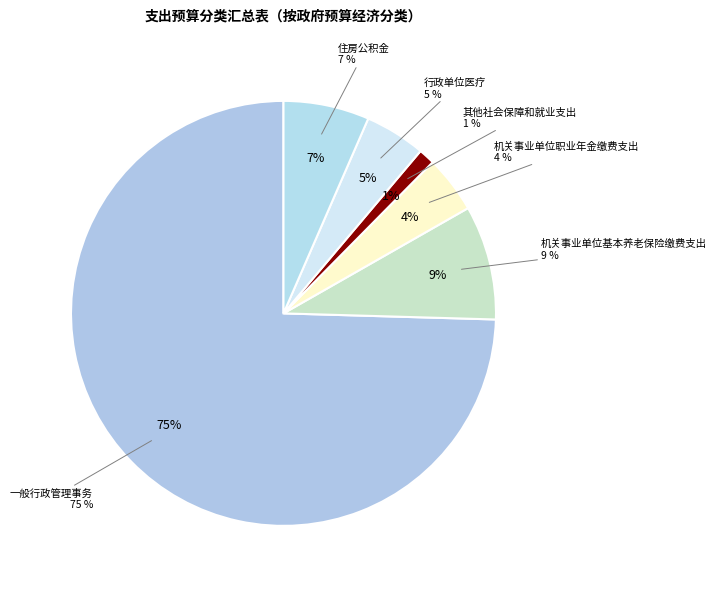

Which slice represents more than half of the pie?

一般行政管理事务